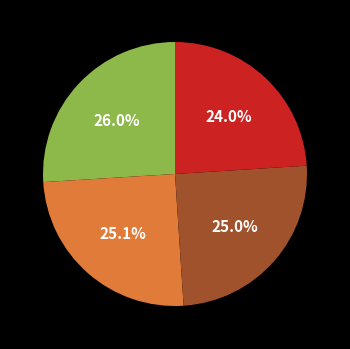

Does any single category account for the majority?

No